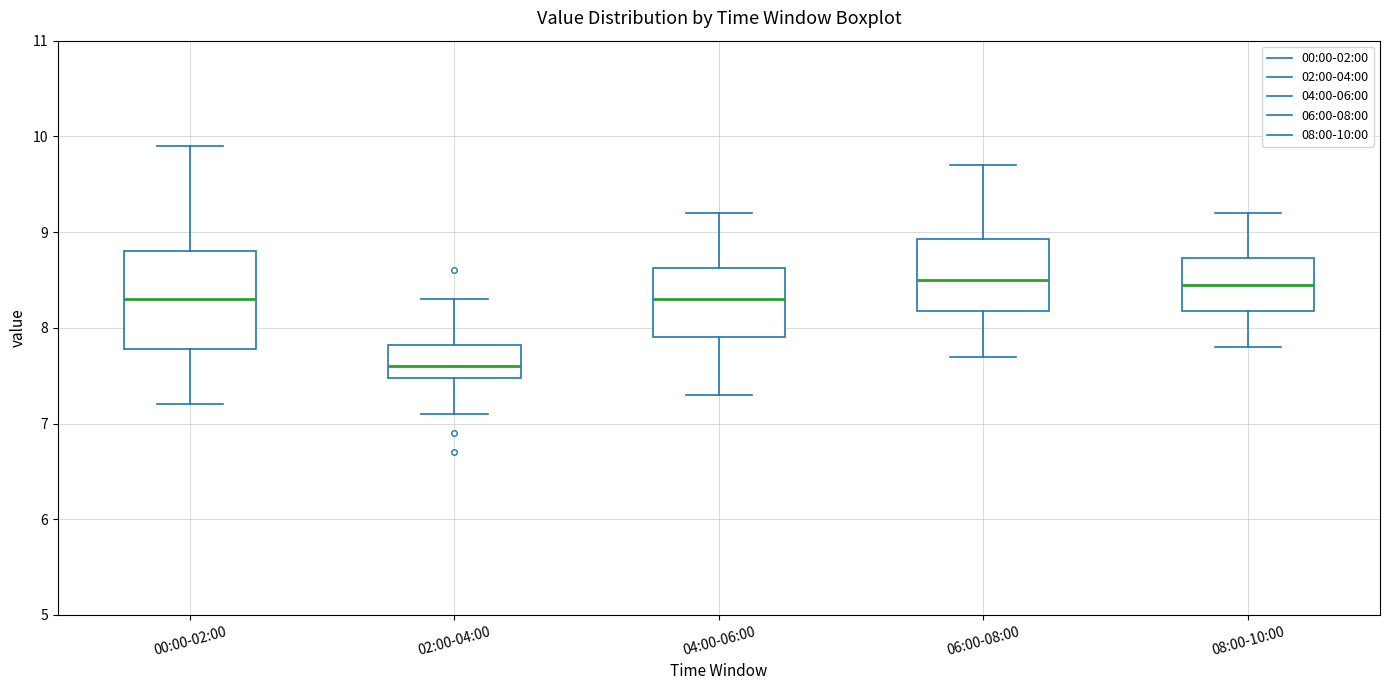

Comparing the boxes themselves (not the whiskers), which one is the tallest?

00:00-02:00